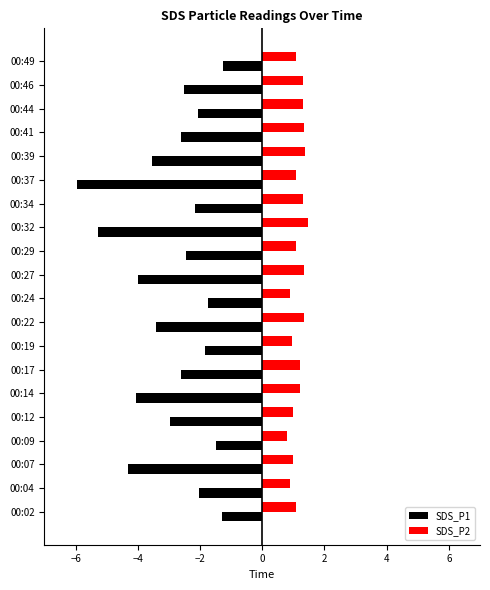

The SDS_P1 series shows -3.0 at 00:12. True or false?

True